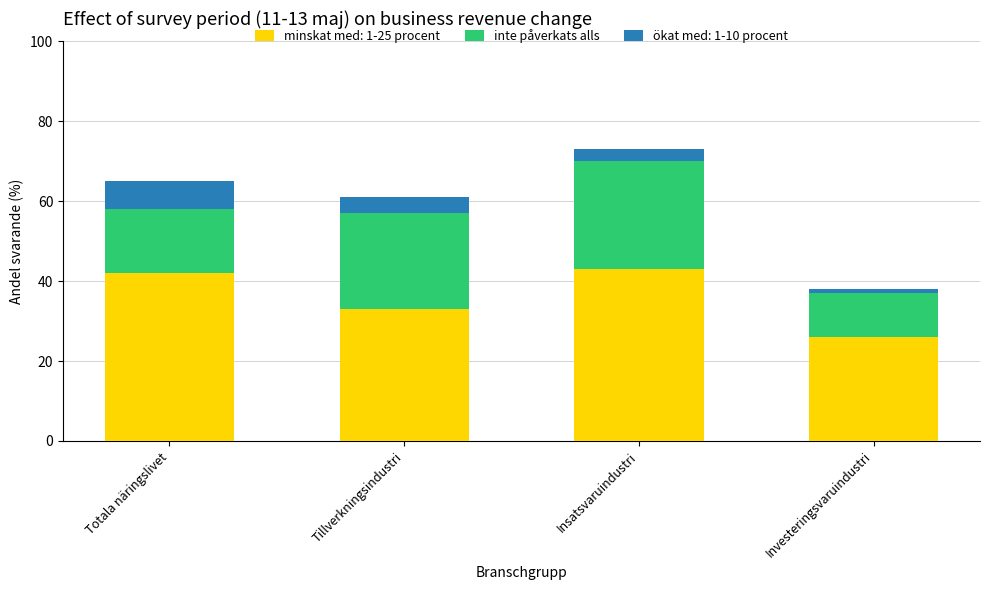

What is the total value across all series at Totala näringslivet?

65